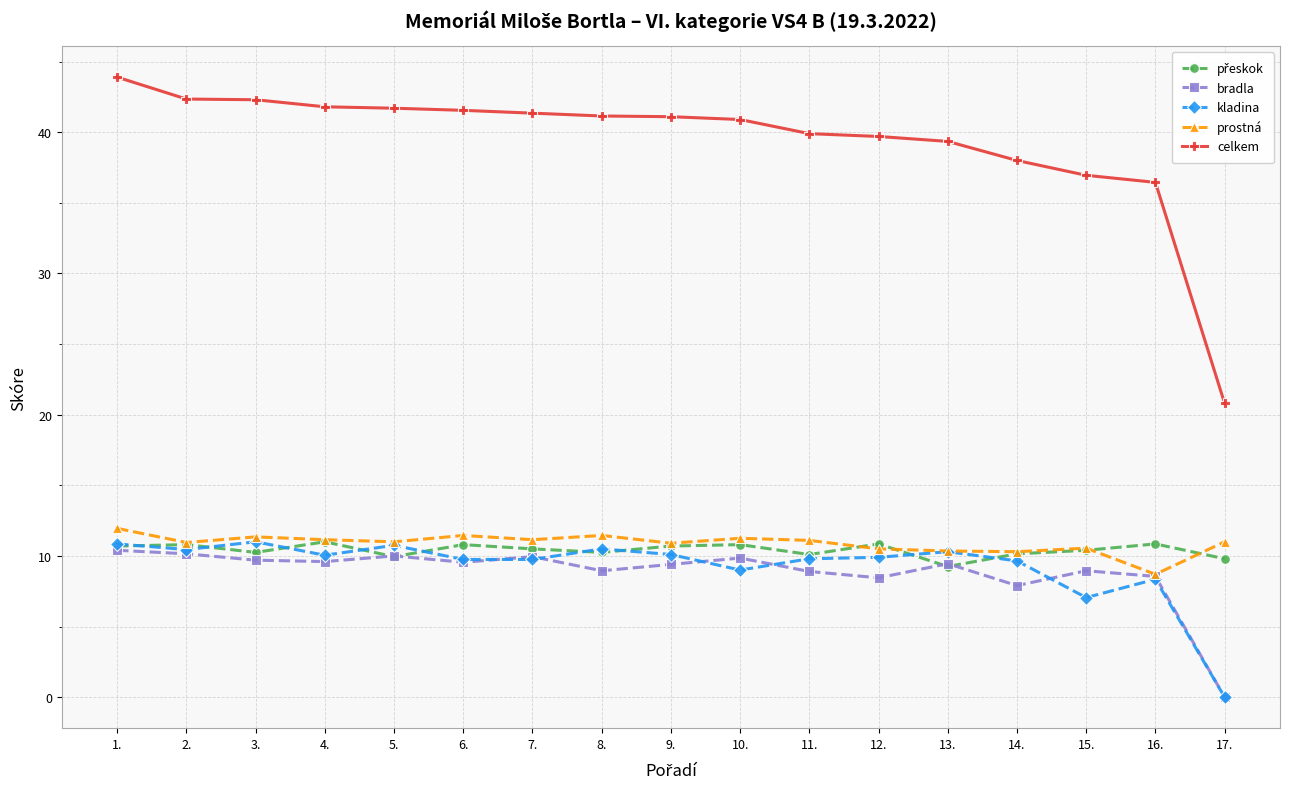

What is the label of the 10th point from the left?

10.